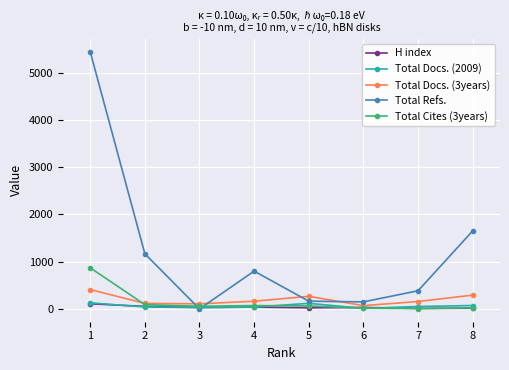

True or false: Total Docs. (3years) has more than 2 points higher than both neighbors.

False